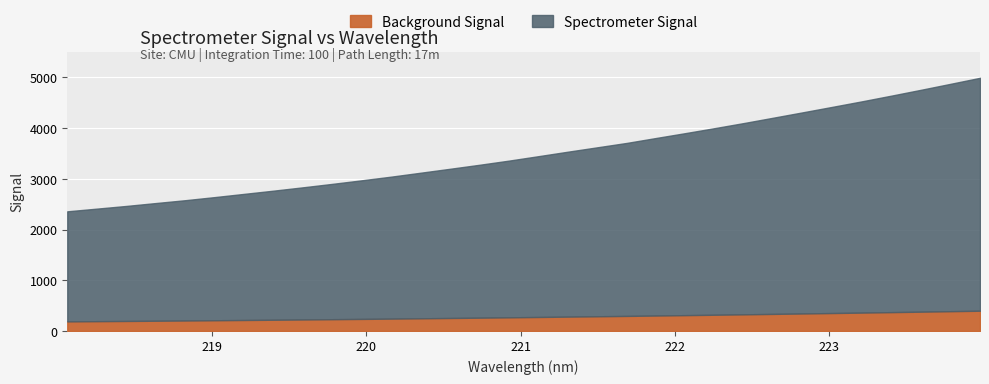

Reading left to right, list all the values displayed in this chart.

218.0596=2360.2	218.2508=2412.9	218.442=2466.1	218.6332=2523.1	218.8244=2579.3	219.0156=2640.6	219.2067=2704.3	219.3979=2767.8	219.589=2833.9	219.7801=2902.0	219.9712=2972.3	220.1623=3044.7	220.3533=3122.2	220.5444=3200.0	220.7354=3278.9	220.9264=3361.0	221.1174=3448.4	221.3083=3536.8	221.4993=3623.4	221.6902=3710.0	221.8812=3807.7	222.0721=3904.1	222.263=4002.8	222.4538=4104.3	222.6447=4209.7	222.8355=4315.7	223.0264=4422.9	223.2172=4531.3	223.408=4643.5	223.5987=4758.1	223.7895=4875.3	223.9802=4993.6